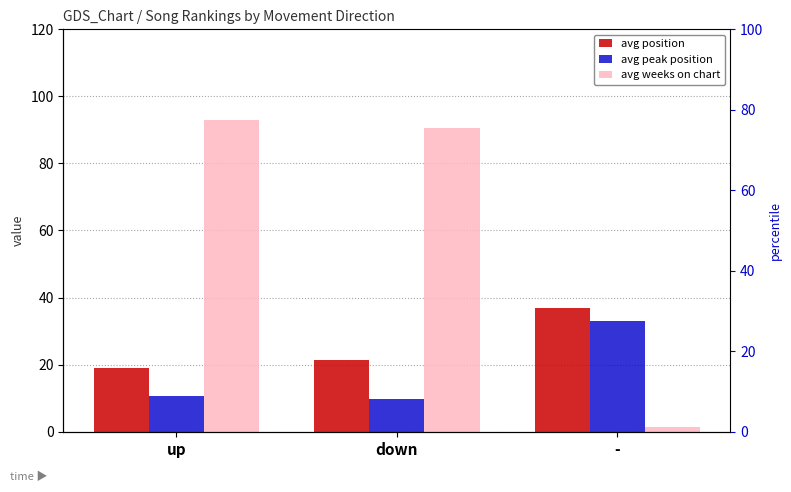

How many bars are there in each group?

3